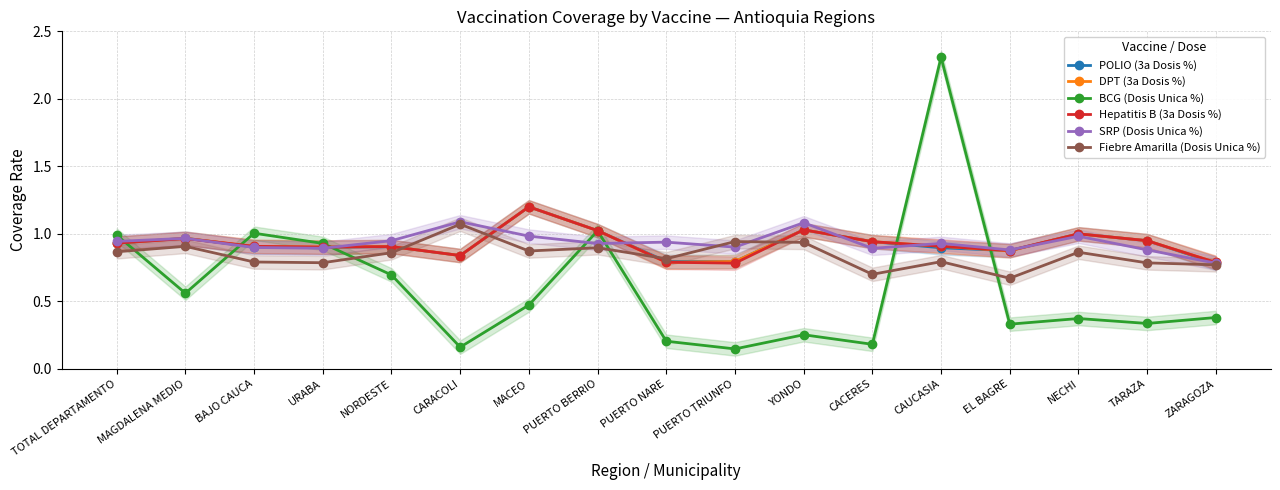

At which category does DPT (3a Dosis %) reach its first local peak?

MAGDALENA MEDIO